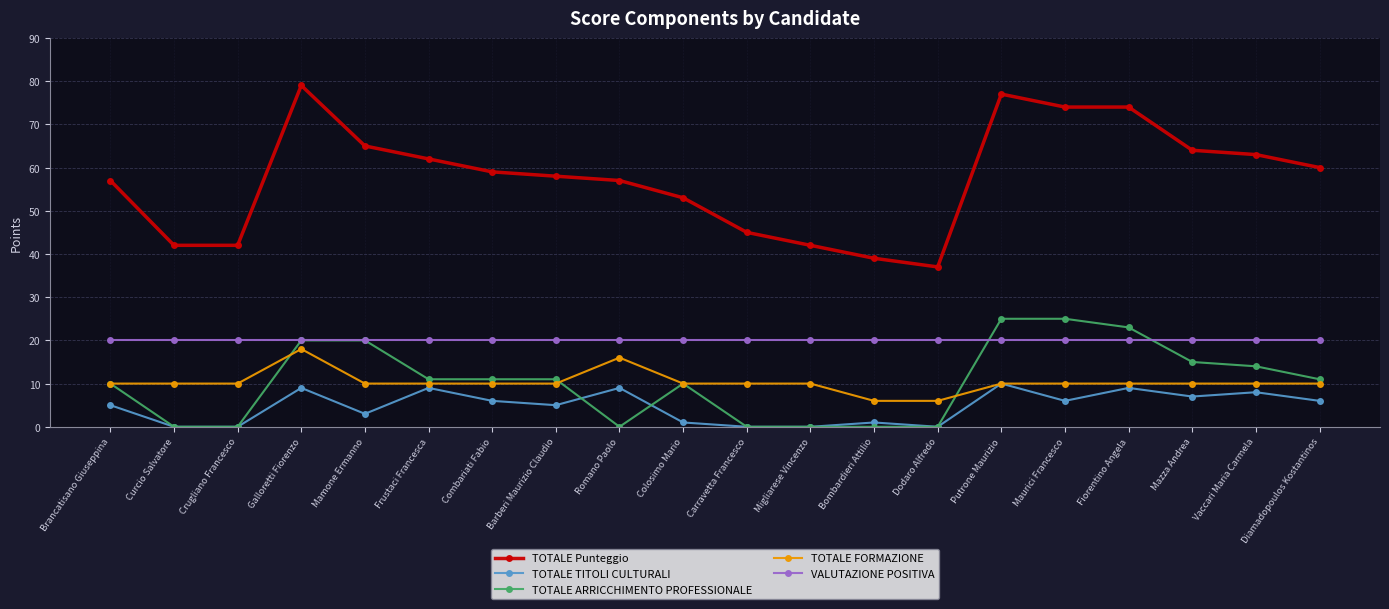

What is the approximate value of TOTALE Punteggio at Frustaci Francesca?

62